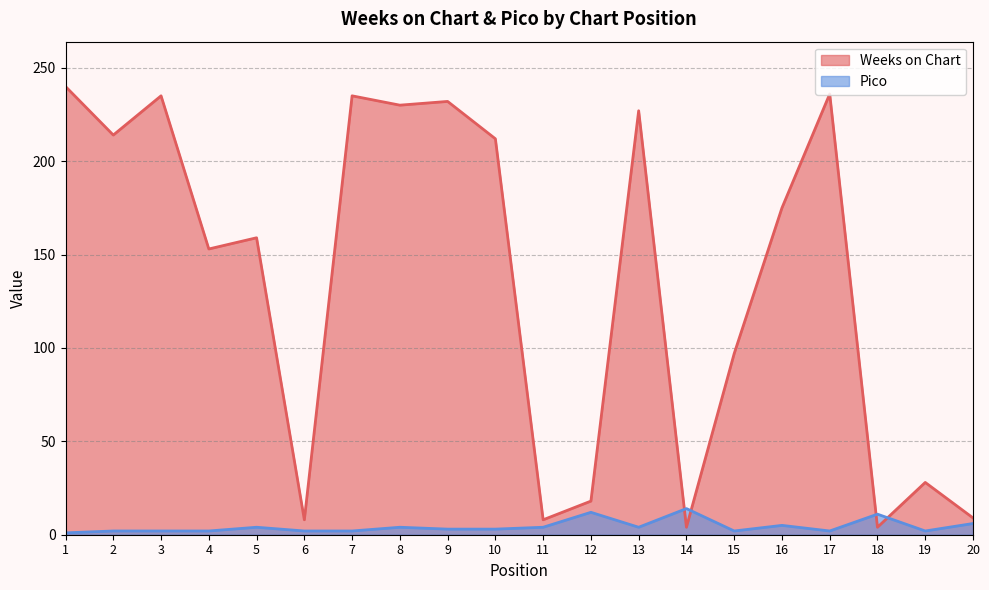

Reading right to left, list all the values displayed in this chart.

Weeks on Chart: 20=9	19=28	18=4	17=236	16=175	15=97	14=4	13=227	12=18	11=8	10=212	9=232	8=230	7=235	6=8	5=159	4=153	3=235	2=214	1=240
Pico: 20=6	19=2	18=11	17=2	16=5	15=2	14=14	13=4	12=12	11=4	10=3	9=3	8=4	7=2	6=2	5=4	4=2	3=2	2=2	1=1